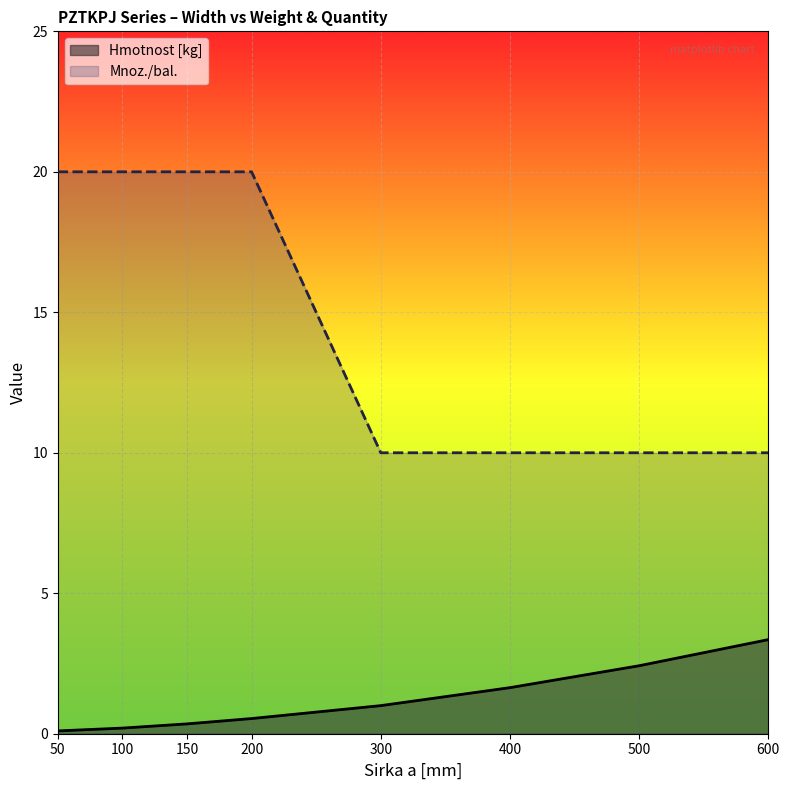

Which has a higher value, 500 or 50?

500